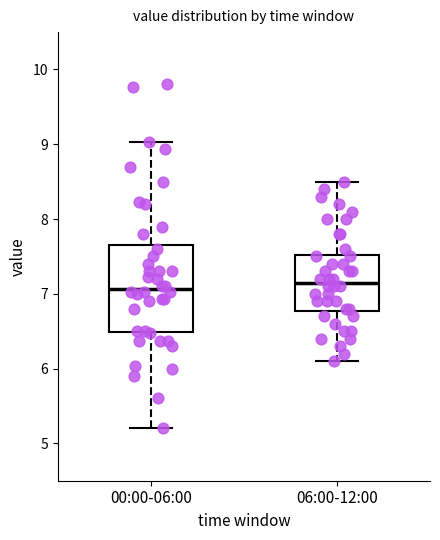

Reading left to right, transcribe this box plot: for each box, give where its median line is, the range the box spans, and where its two whiskers end, as read against the y-axis. The values are not printed on the chart, so give them approximately, as read against the axis.

00:00-06:00: median 7.1, box 6.5 to 7.7, whiskers 5.2 to 9.0
06:00-12:00: median 7.2, box 6.8 to 7.5, whiskers 6.1 to 8.5